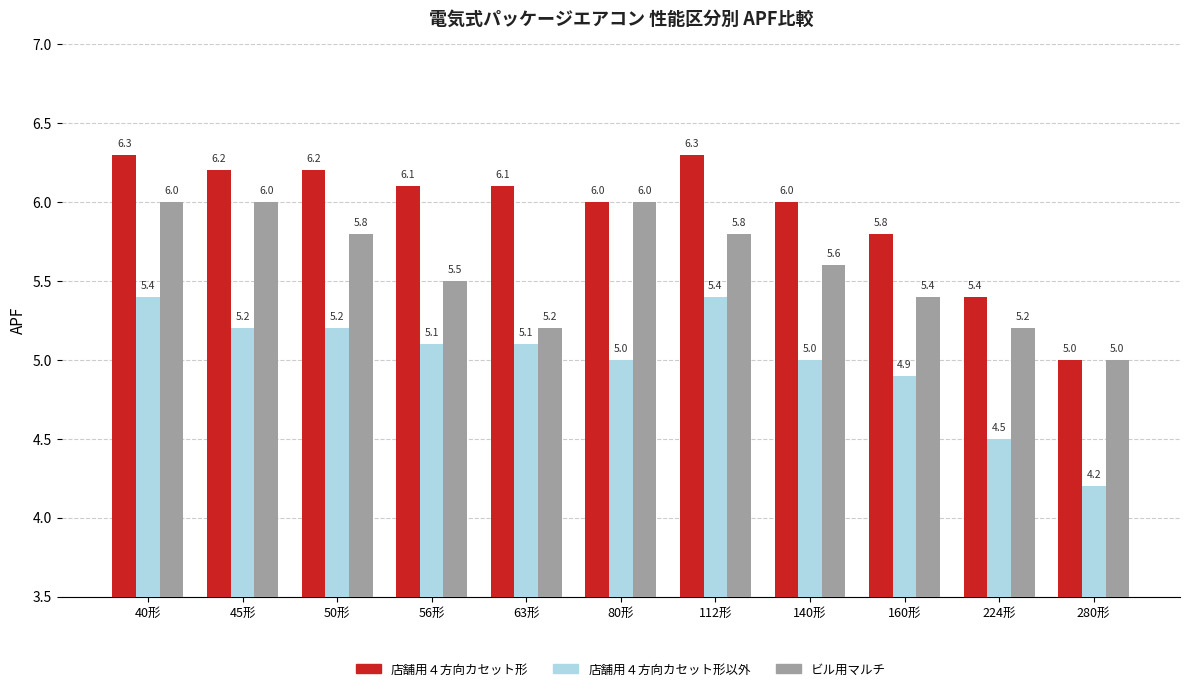

What is the spread (max minus min) of values at 140形?

1.0